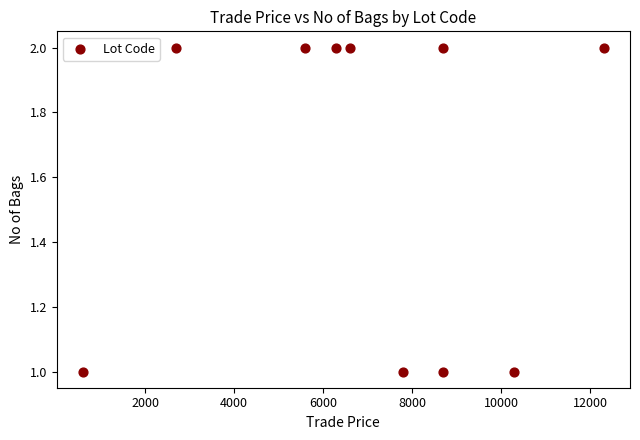

What is the range of X values (max minus min)?

11710